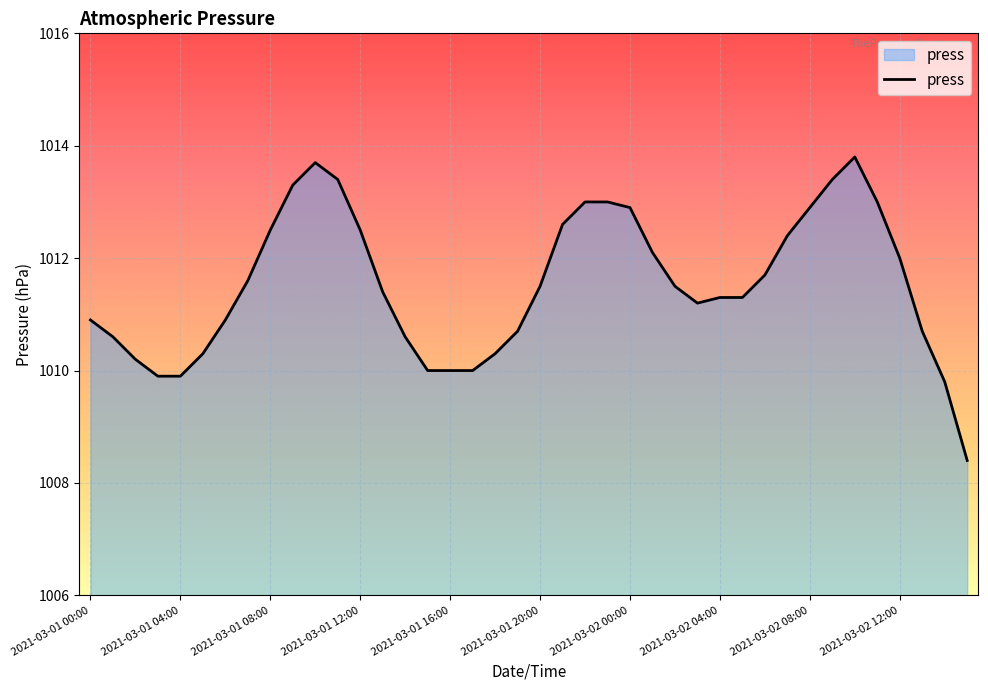

What is the greatest value displayed?

1013.8